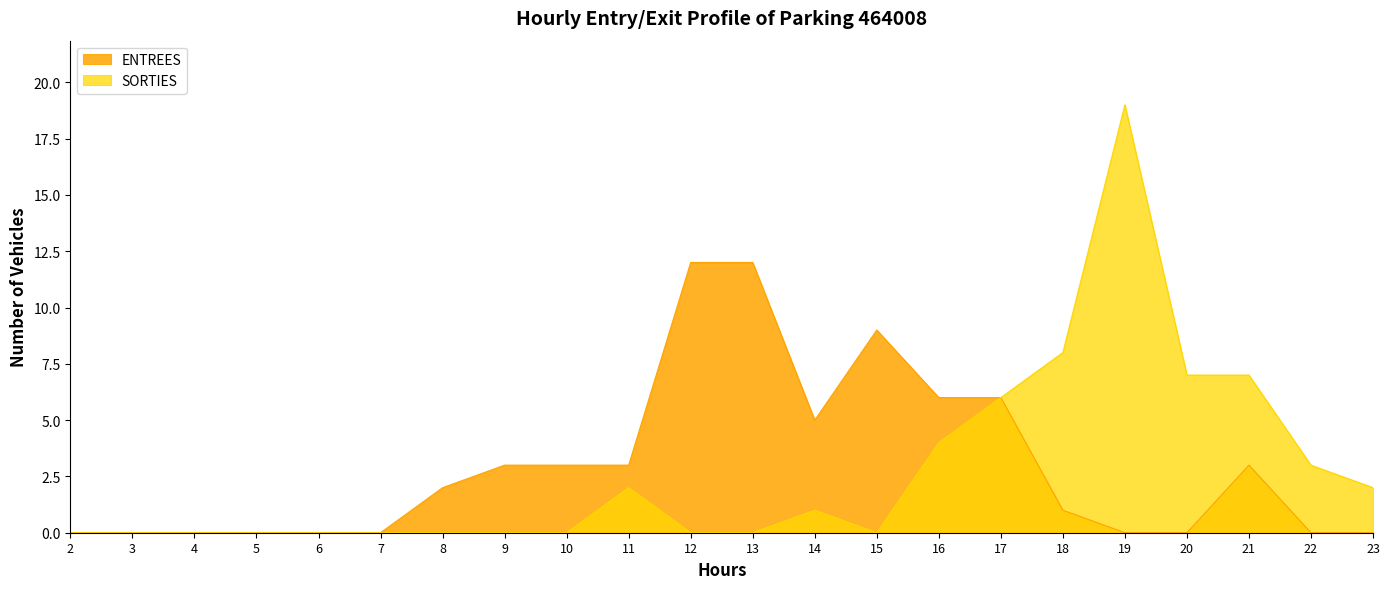

At which label does ENTREES first exceed 2?

9